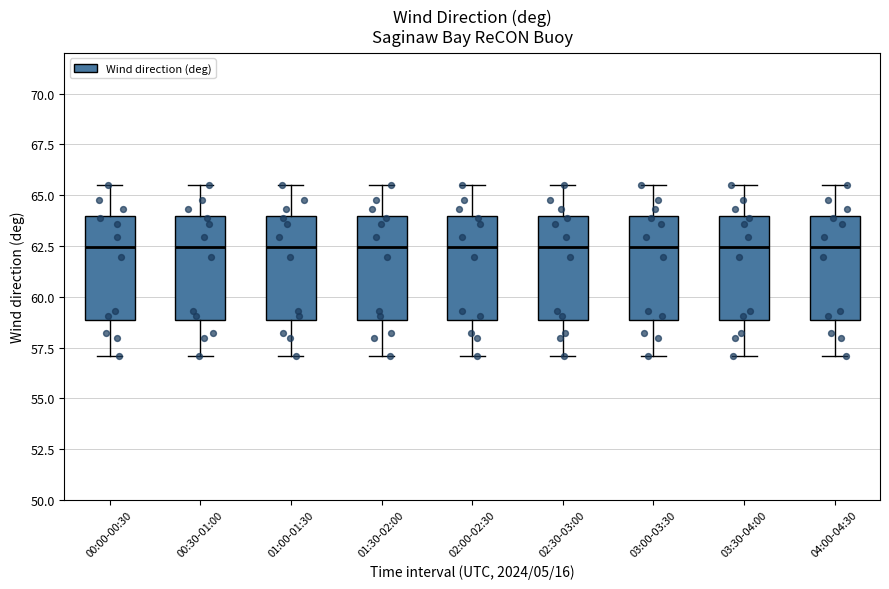

Where does the lower whisker of the box for 02:30-03:00 end on the y-axis? The values are not printed on the chart, so give them approximately, as read against the axis.

57.0